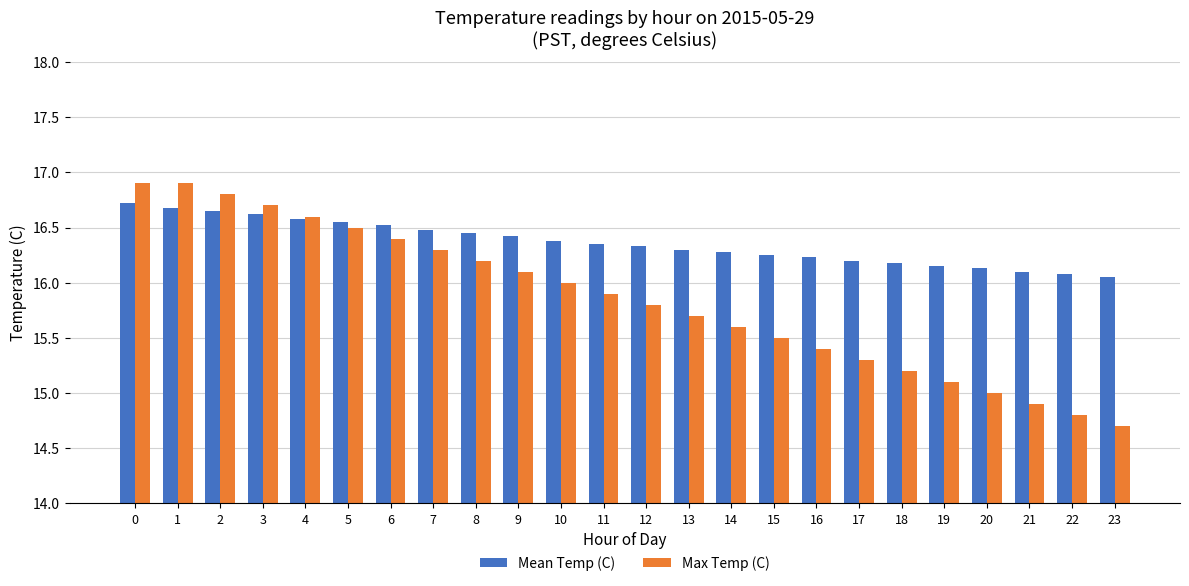

What is the difference between the Max Temp (C) values at 13 and 9?

0.4